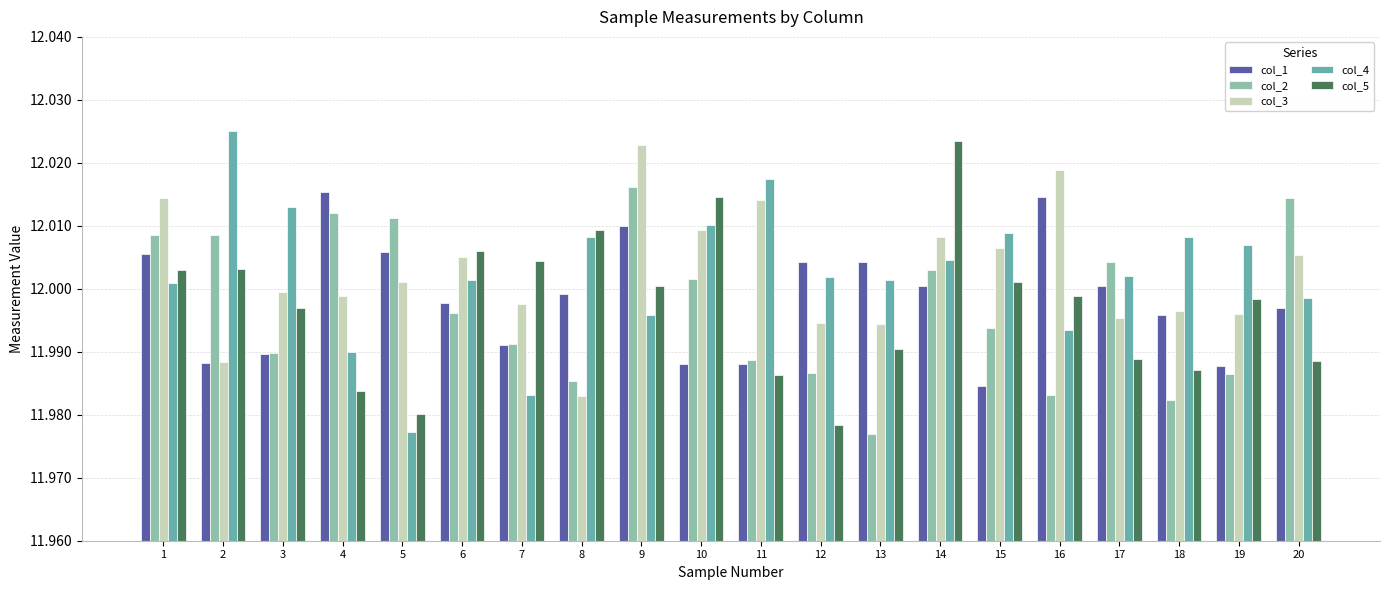

At which label does col_2 reach its peak?

9